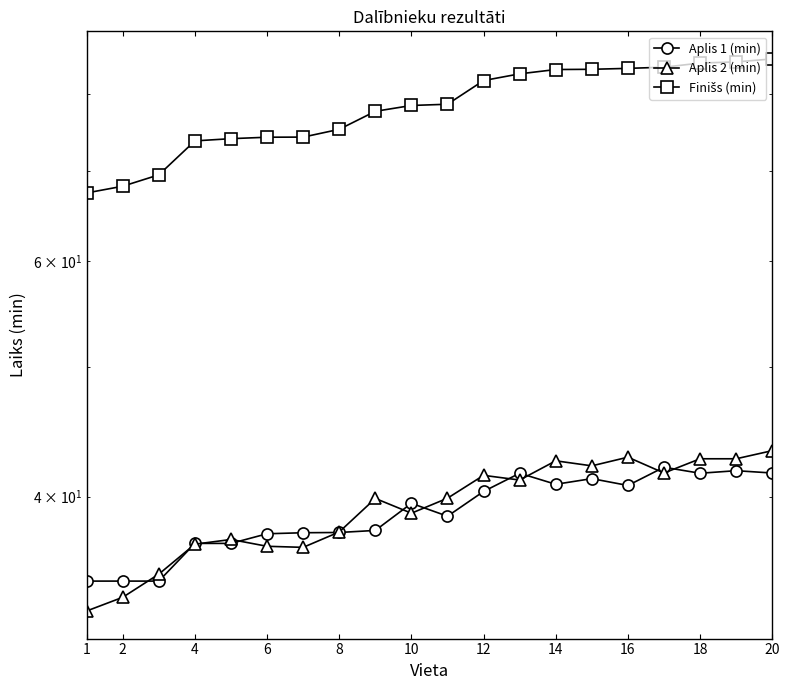

What is the sum of the Finišs (min) values at 4 and 11?

151.4